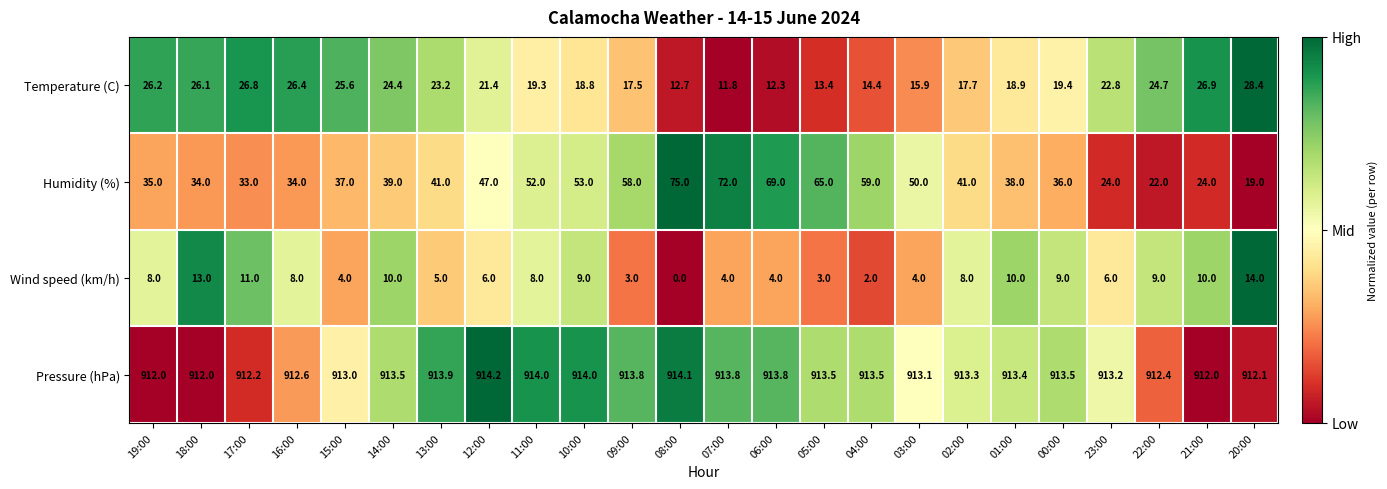

At how many categories does at least one series exceed 705?

24